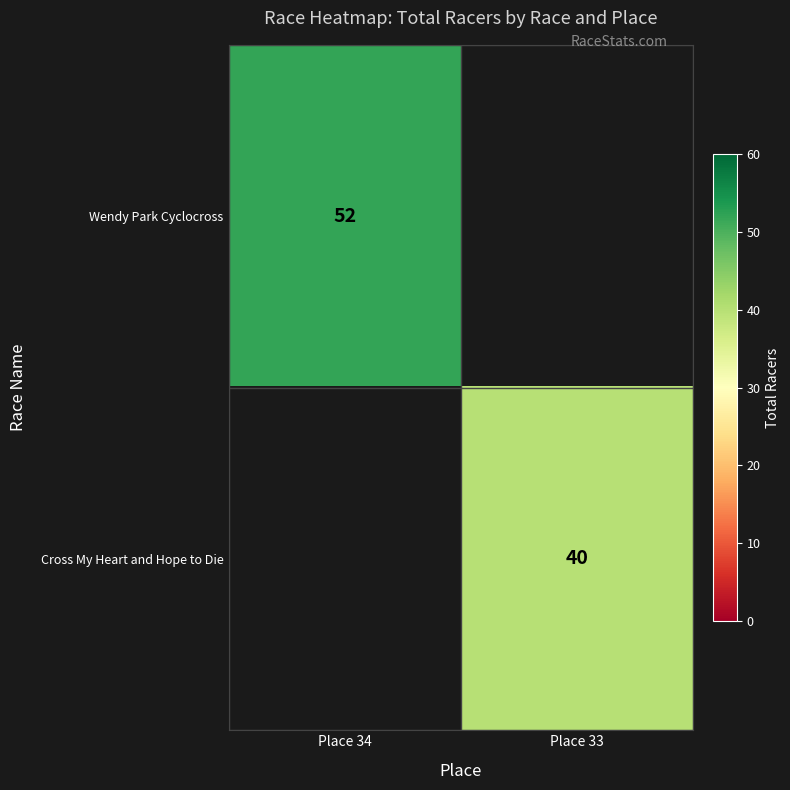

The Wendy Park Cyclocross series shows 12.1 at Place 34. True or false?

False